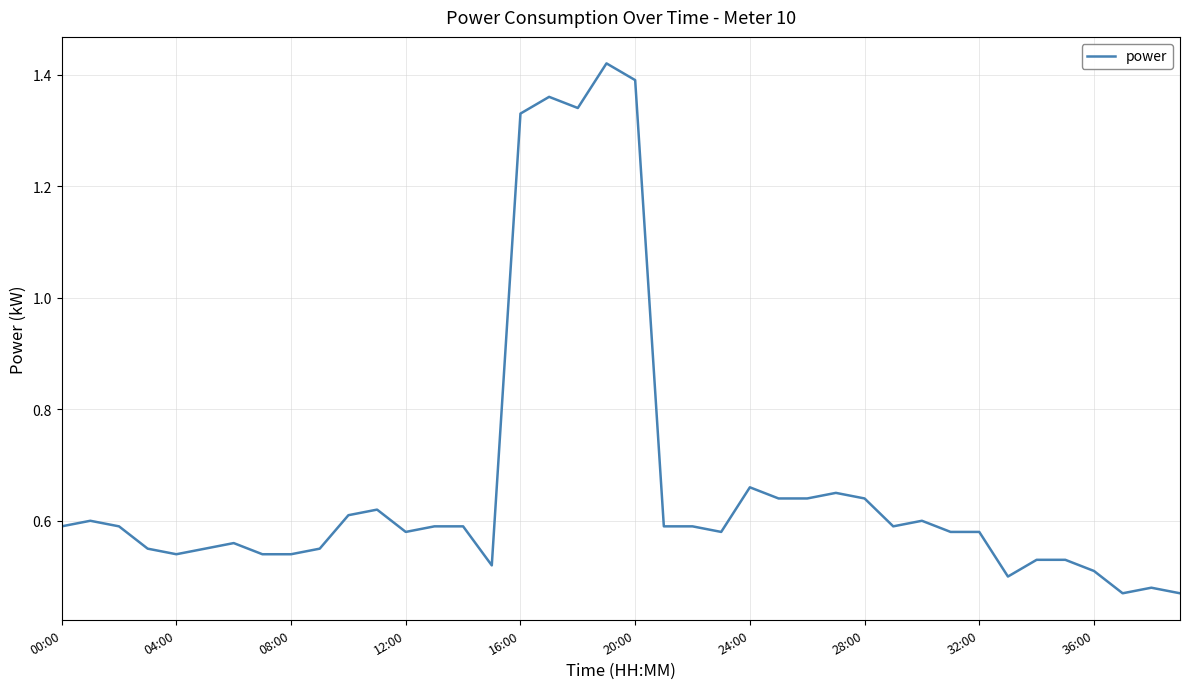

How many lines are shown in the chart?

1